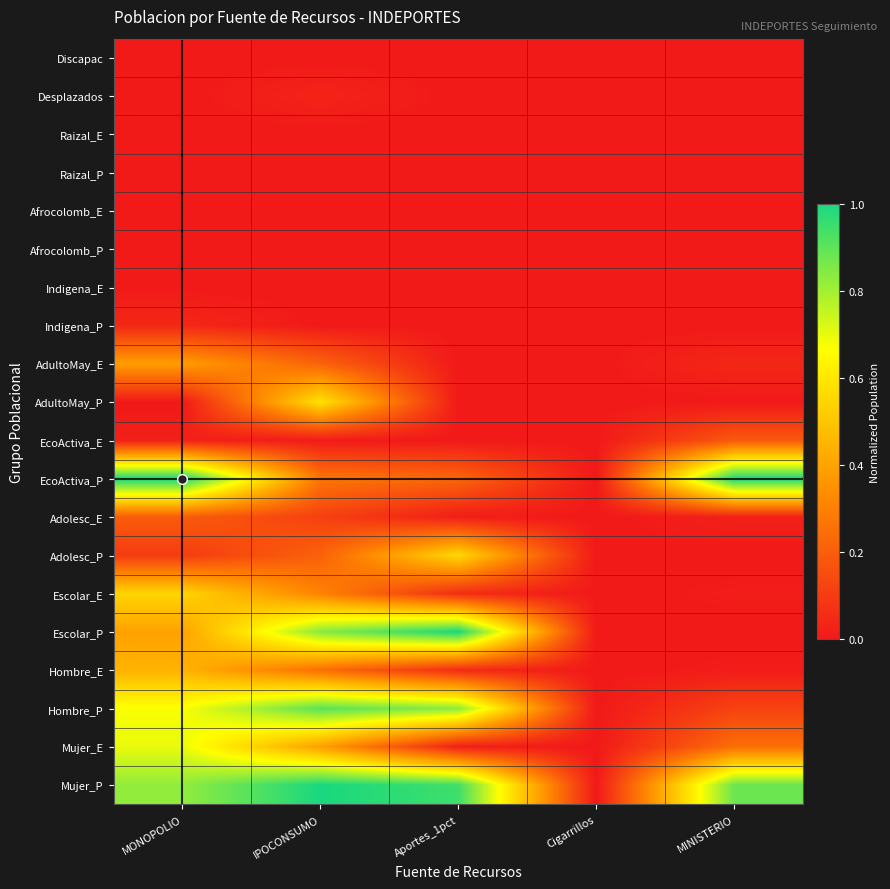

Between Cigarrillos and MINISTERIO, which is larger?

MINISTERIO